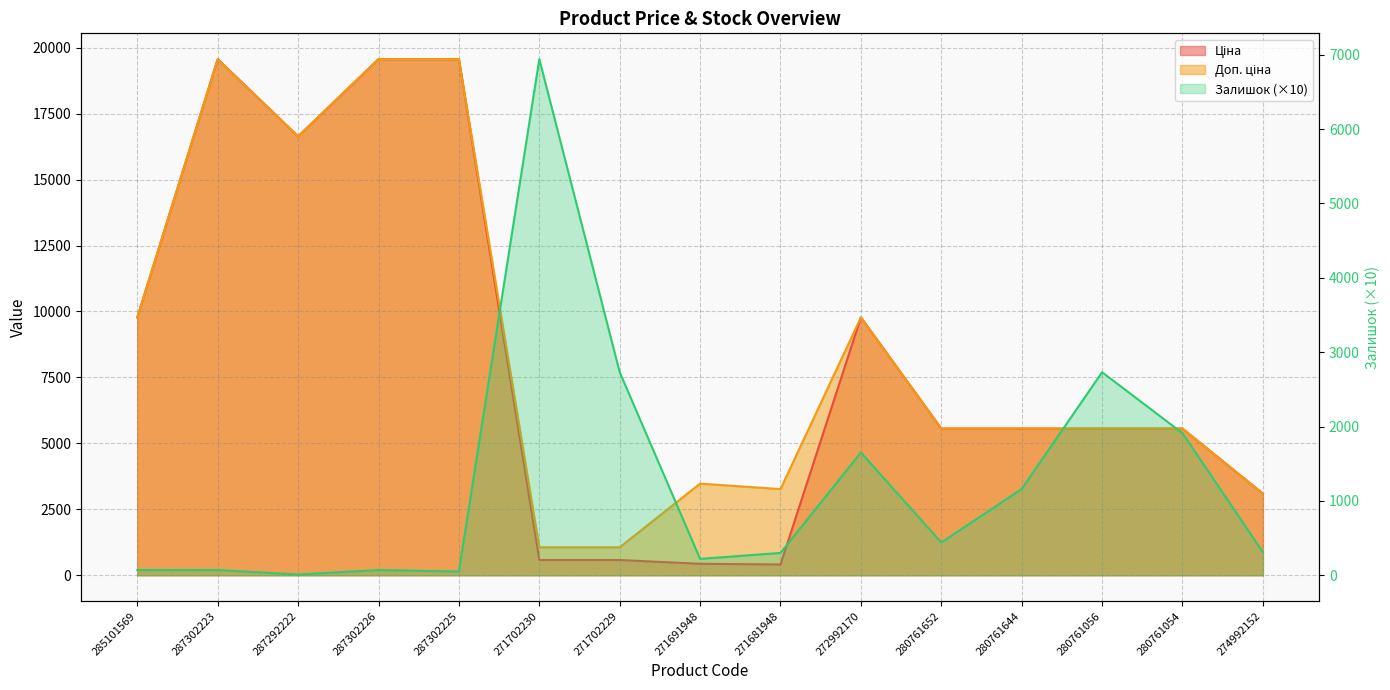

How many interior local valleys does the Ціна series have?

2